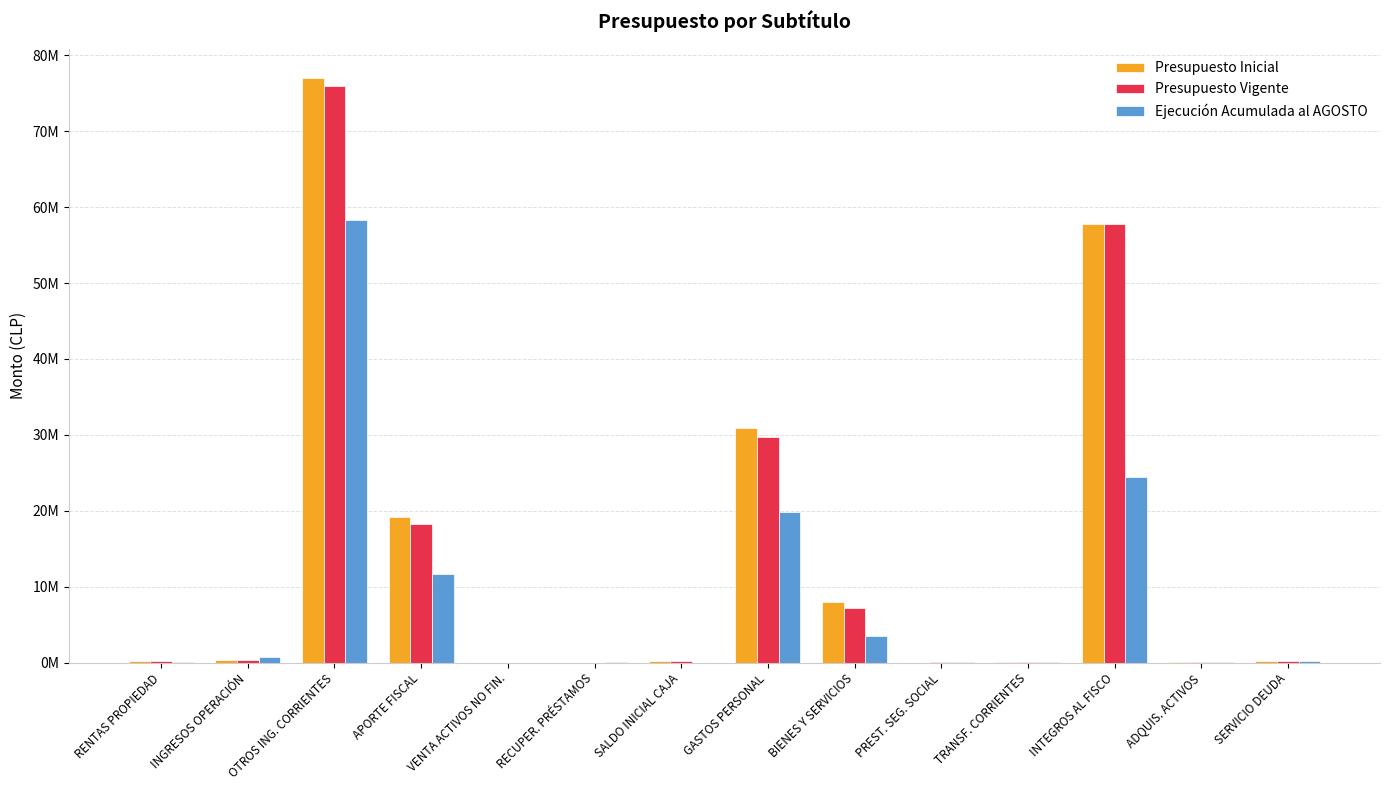

What is the difference between the Presupuesto Inicial values at VENTA ACTIVOS NO FIN. and ADQUIS. ACTIVOS?

61076